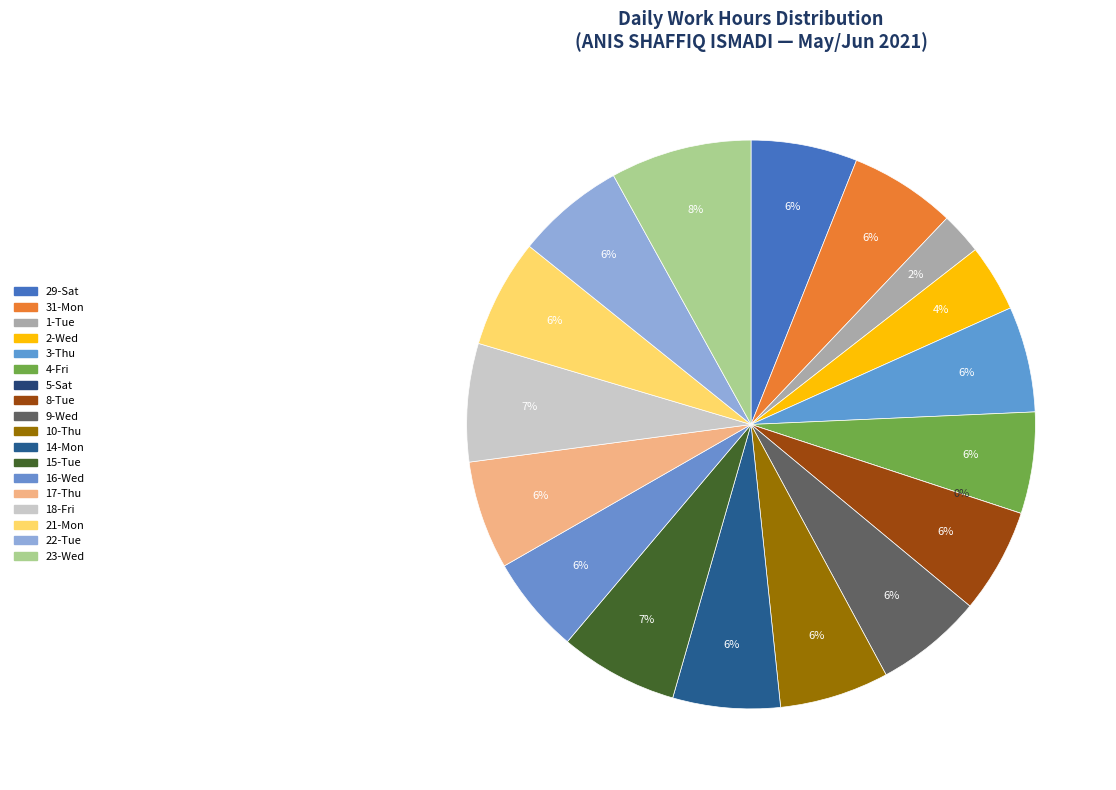

The 14-Mon slice represents 13% of the pie. True or false?

False